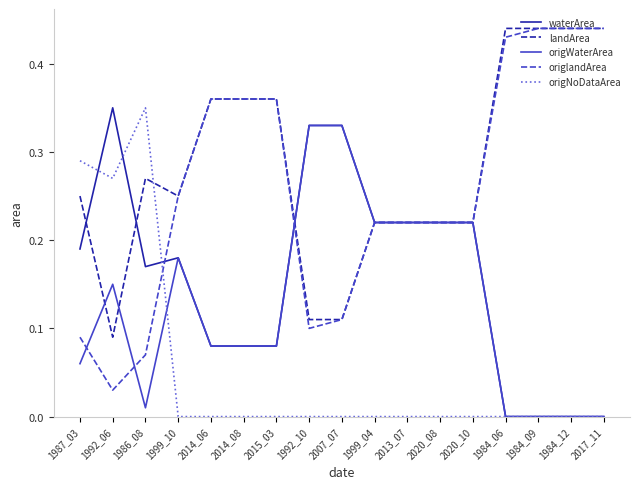

Which series has the widest spread of values?

origlandArea